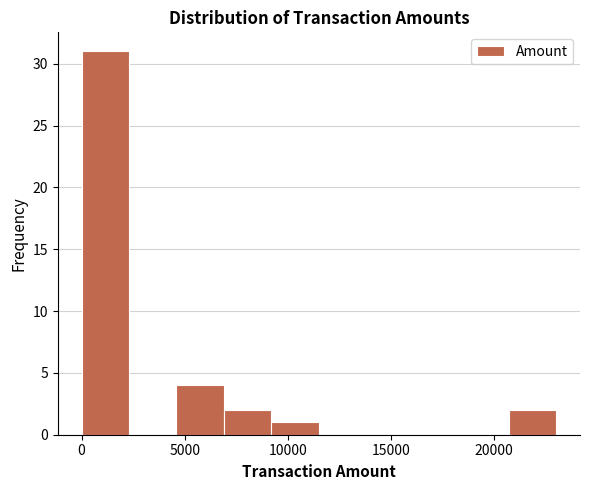

Which range on the x-axis has the tallest bar?

0 to 2500